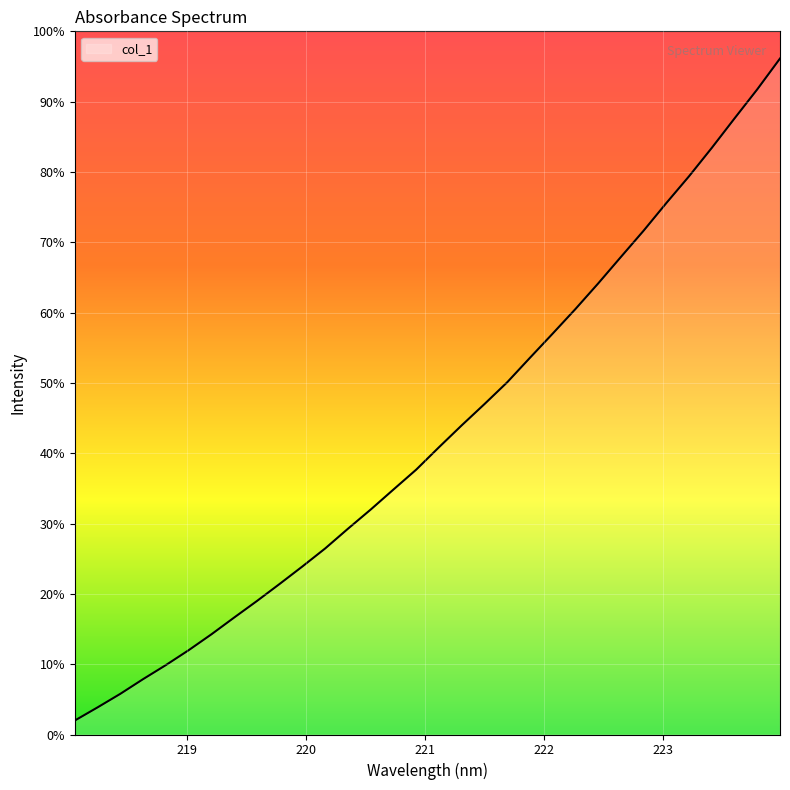

How many data points does each series have?

32